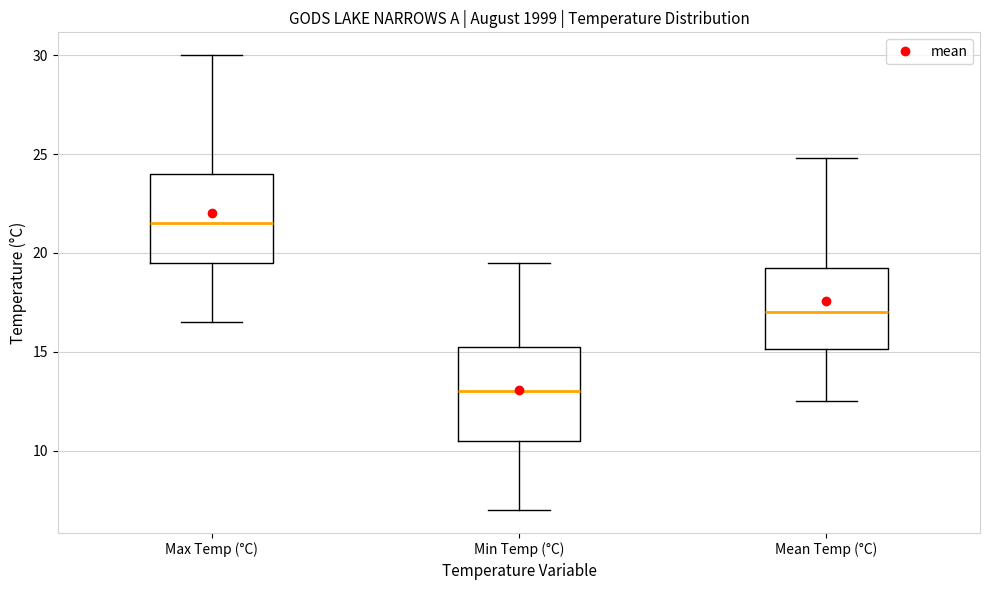

Reading left to right, transcribe this box plot: for each box, give where its median line is, the range the box spans, and where its two whiskers end, as read against the y-axis. The values are not printed on the chart, so give them approximately, as read against the axis.

Max Temp (°C): median 21.5, box 19.5 to 24.0, whiskers 16.5 to 30.0
Min Temp (°C): median 13.0, box 10.5 to 15.5, whiskers 7.0 to 19.5
Mean Temp (°C): median 17.0, box 15.0 to 19.5, whiskers 12.5 to 25.0